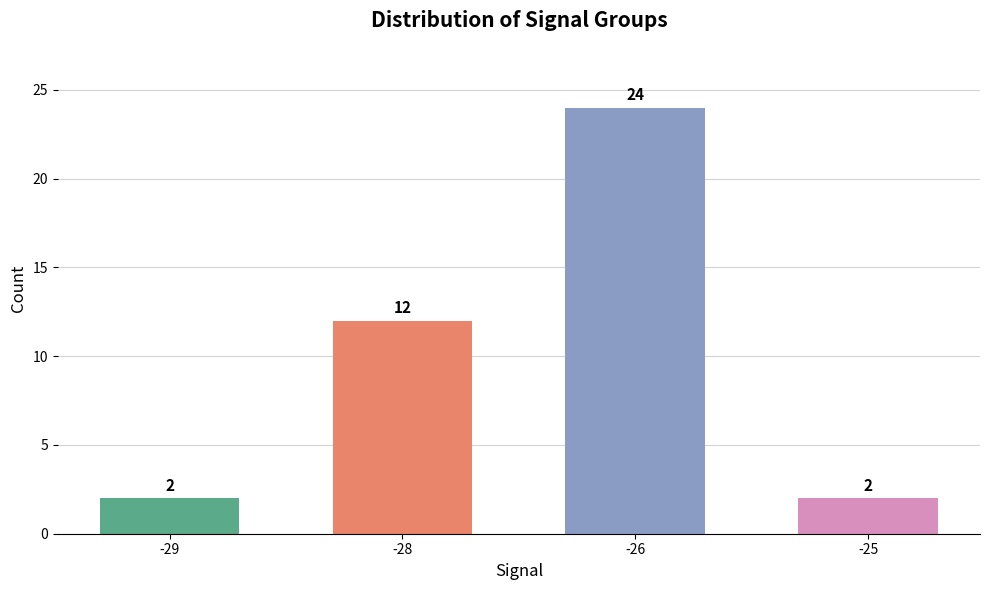

What is the greatest value displayed?

24